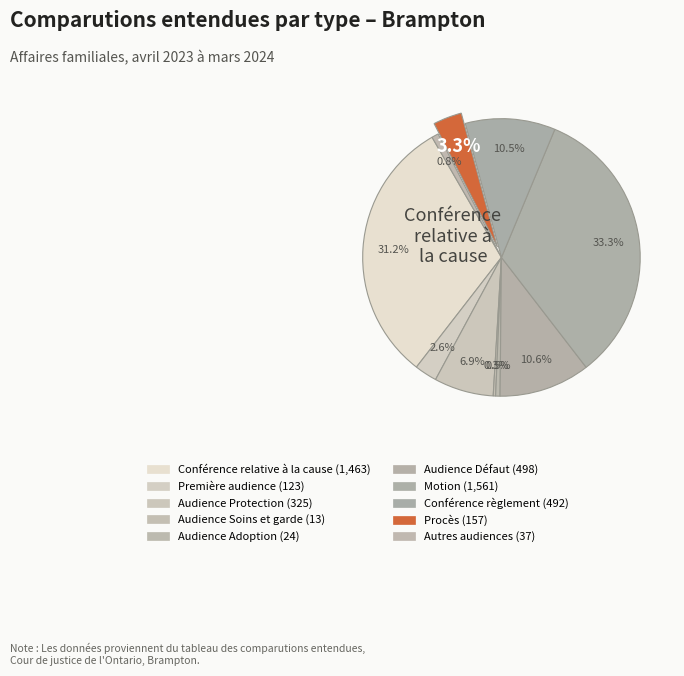

What percentage is the Audience Défaut slice, to the nearest percent?

11%